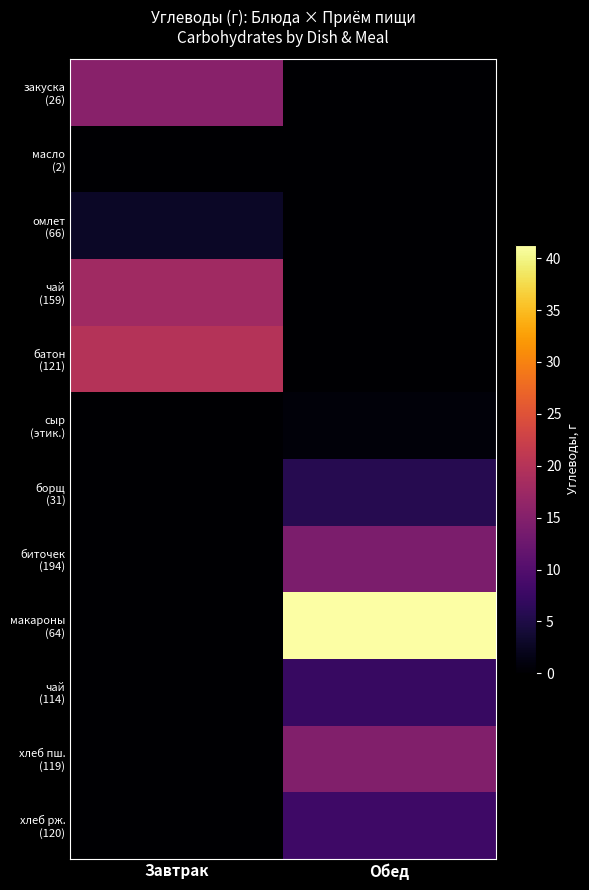

What is the total value across all series at Завтрак?

56.1